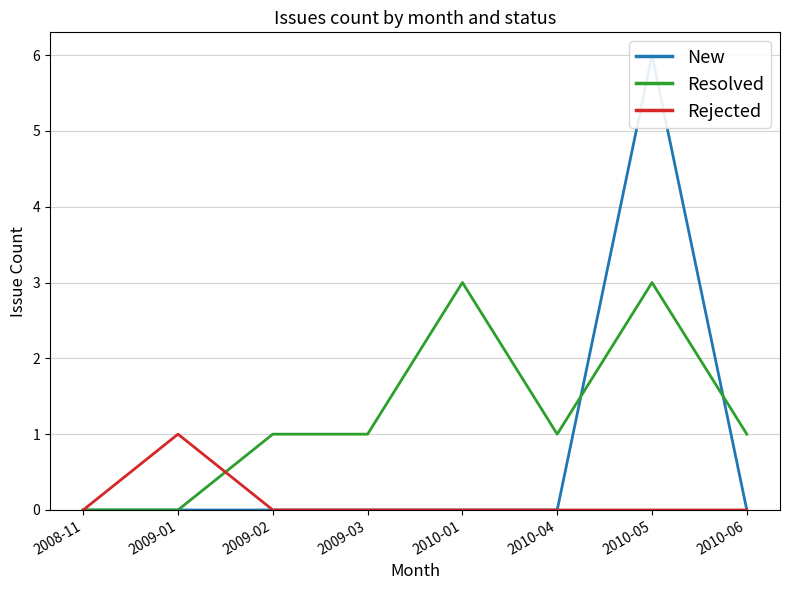

How many interior local valleys does the Resolved series have?

1